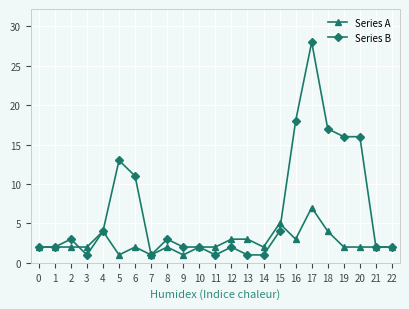

What are all the series names shown in the legend?

Series A, Series B